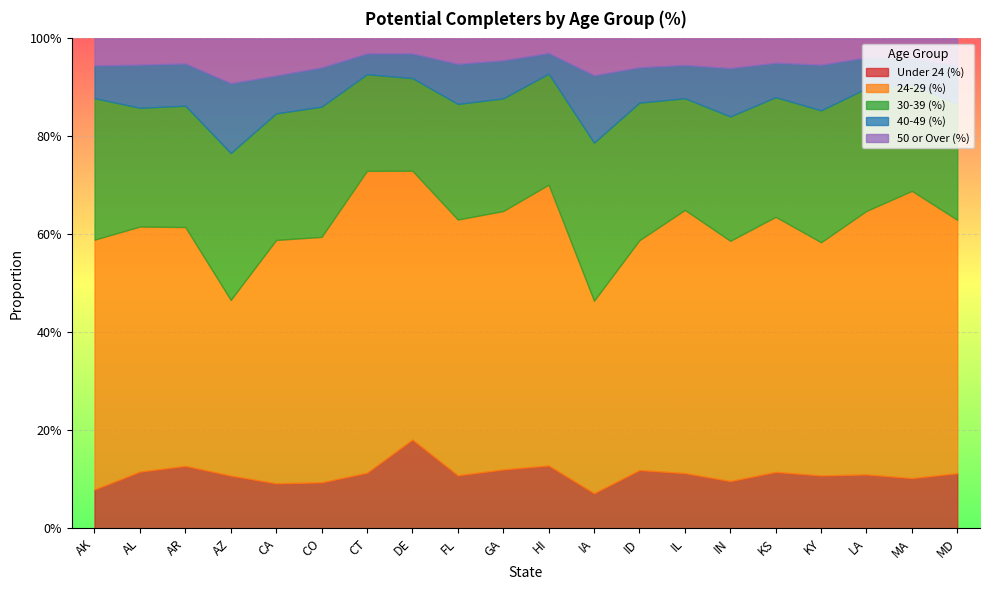

How many data points does each series have?

20